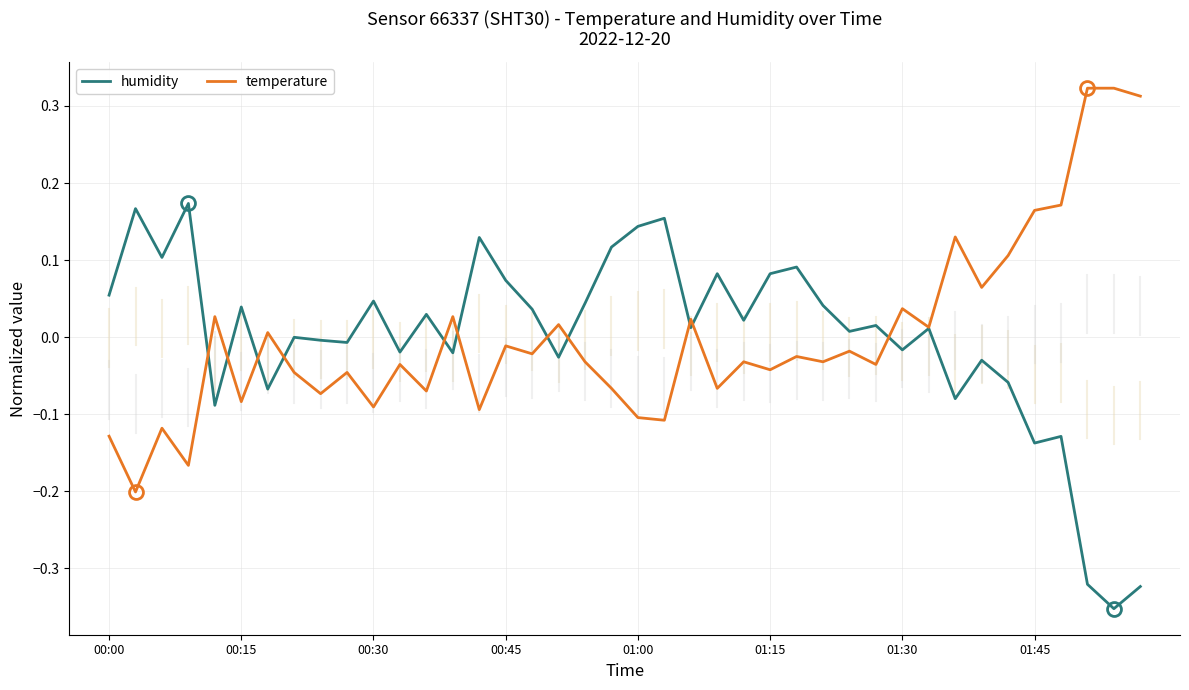

List the series in order of their peak value, lowest first.

humidity, temperature